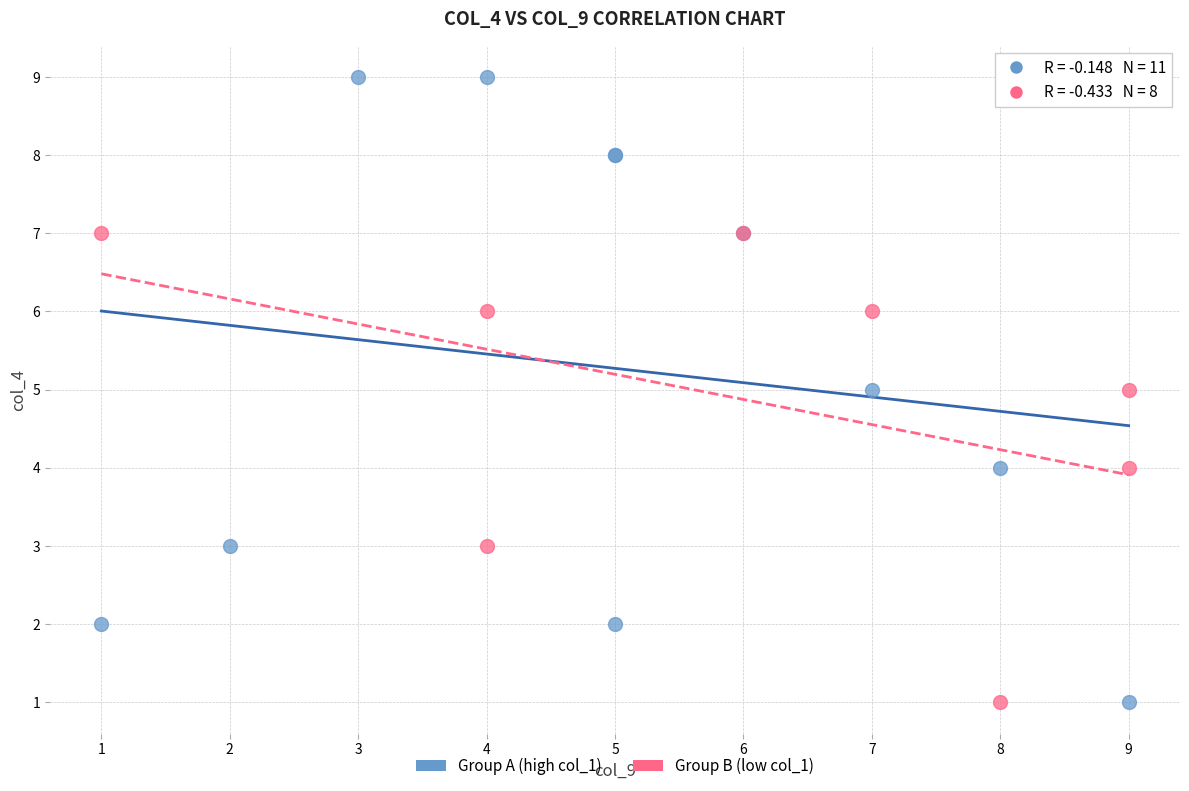

What are all the series names shown in the legend?

Group A (high col_1), Group B (low col_1)